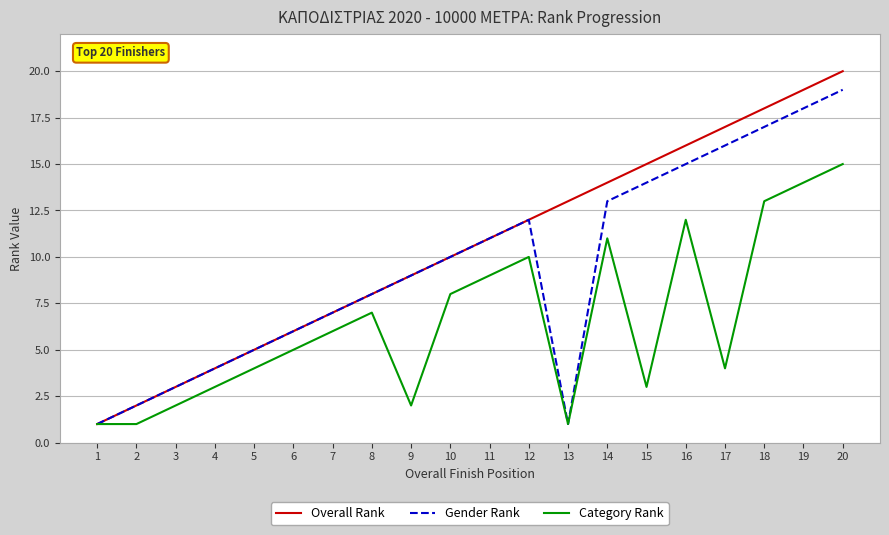

What is the difference between the maximum and minimum values in the Gender Rank series?

18